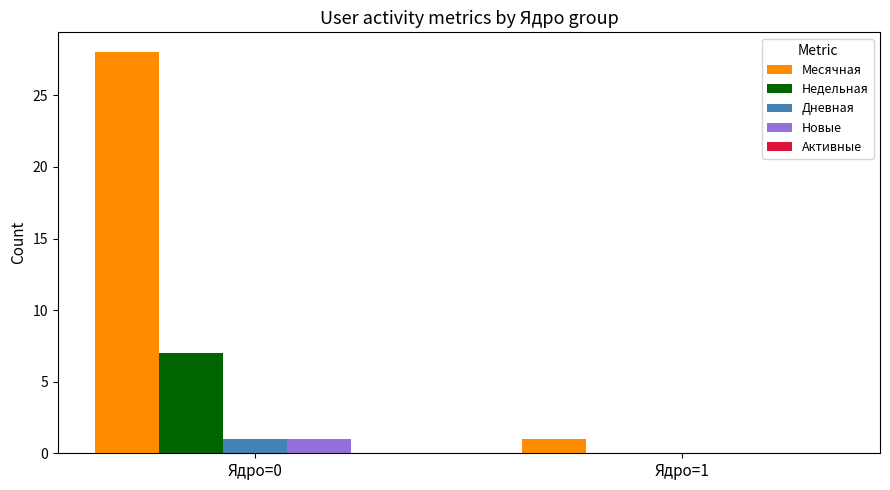

Between Ядро=0 and Ядро=1, which series saw the biggest shift?

Месячная